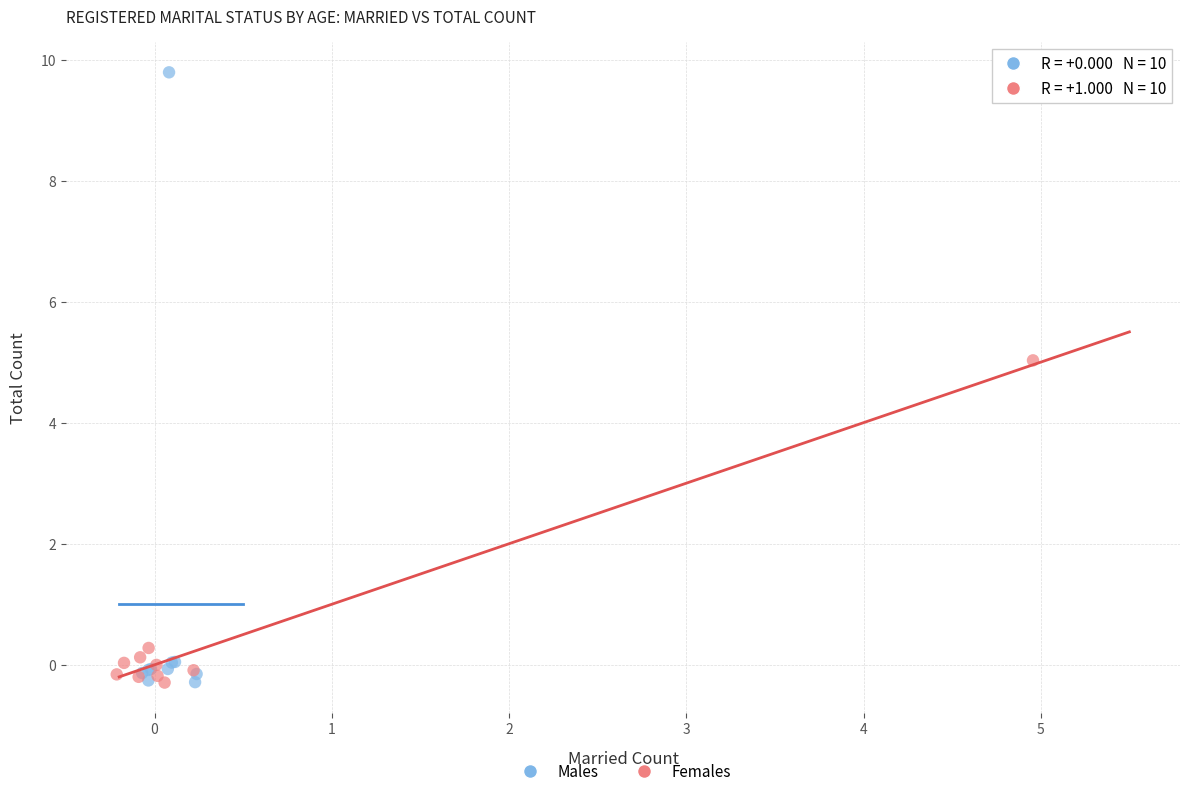

Which series contains the highest Y value?

Males